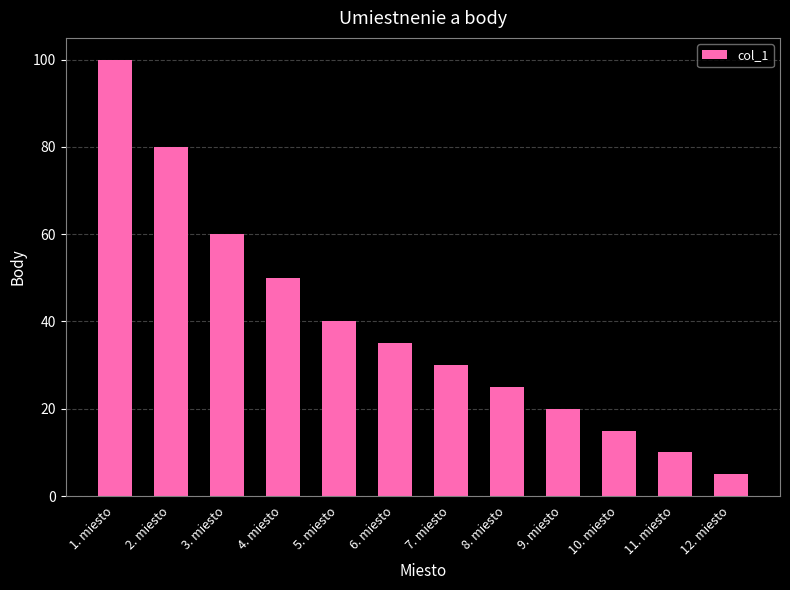

What is the average value?

39